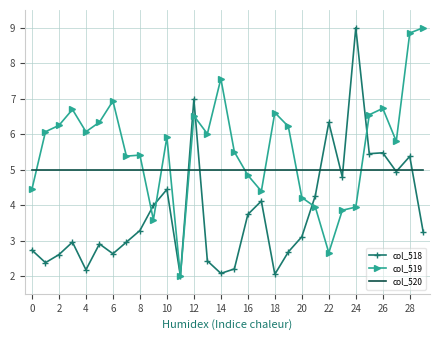

List the series in order of their overall mean, lowest first.

col_518, col_520, col_519